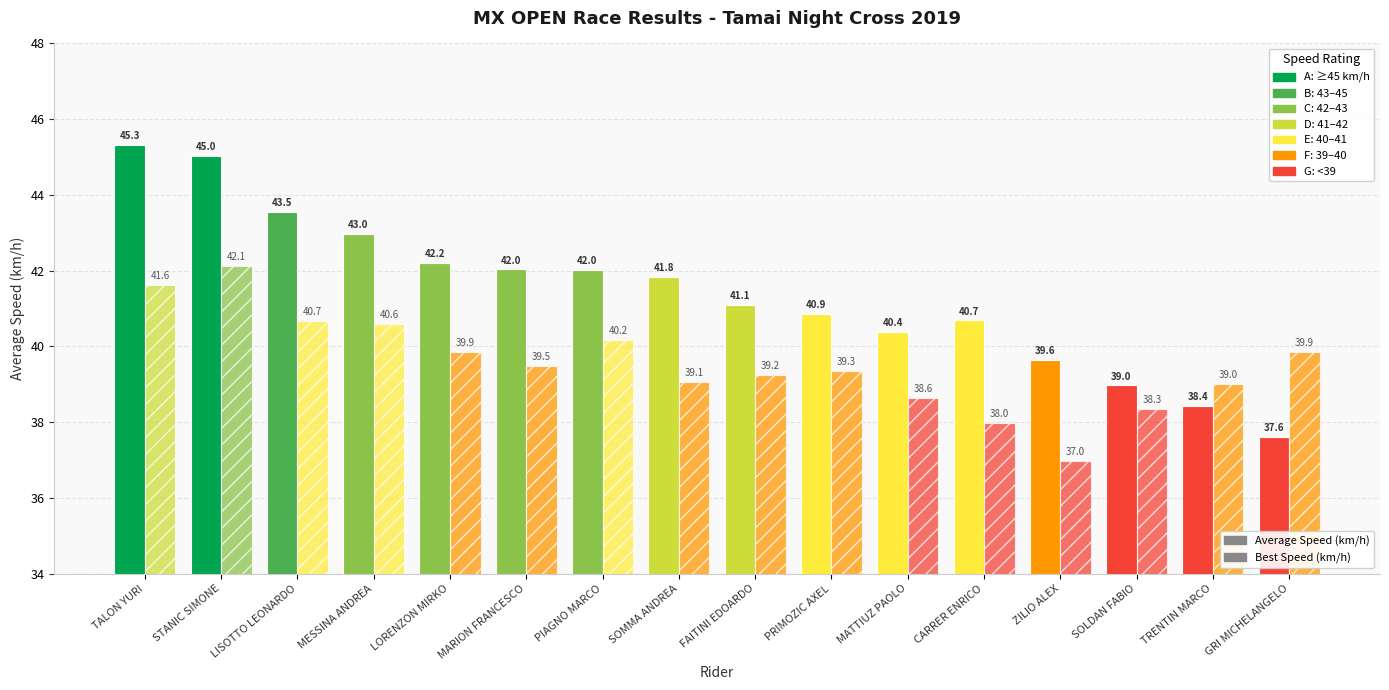

What is the total value across all series at PIAGNO MARCO?

82.2